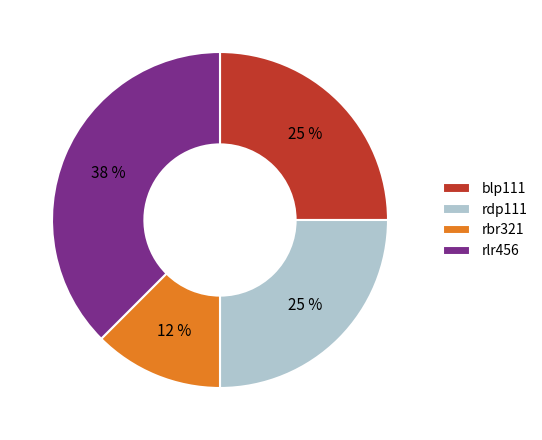

Do blp111 and rbr321 together represent more than half of the pie?

No